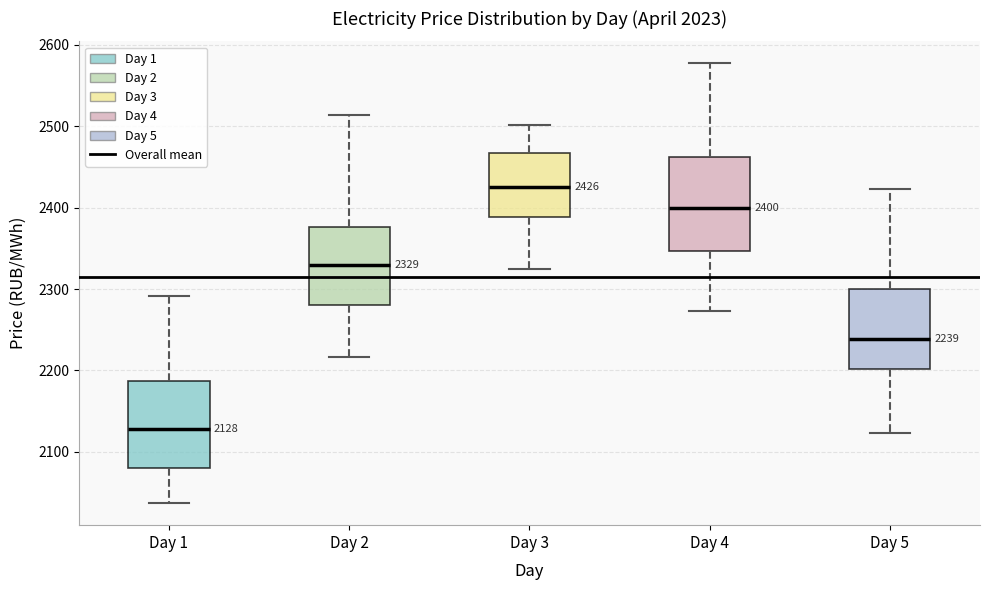

Which box's median line is the lowest?

Day 1